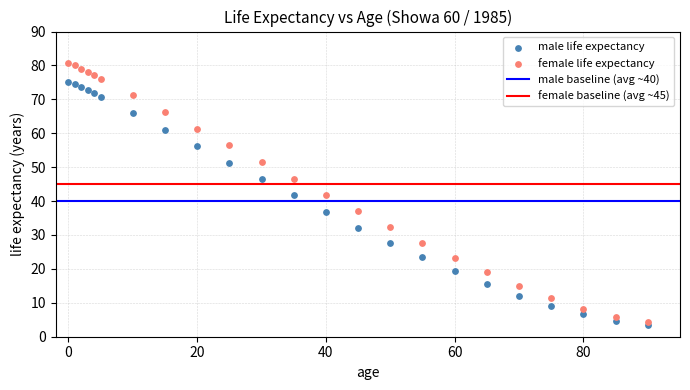

What is the X range (max minus min) for the scatter plot?

90.0